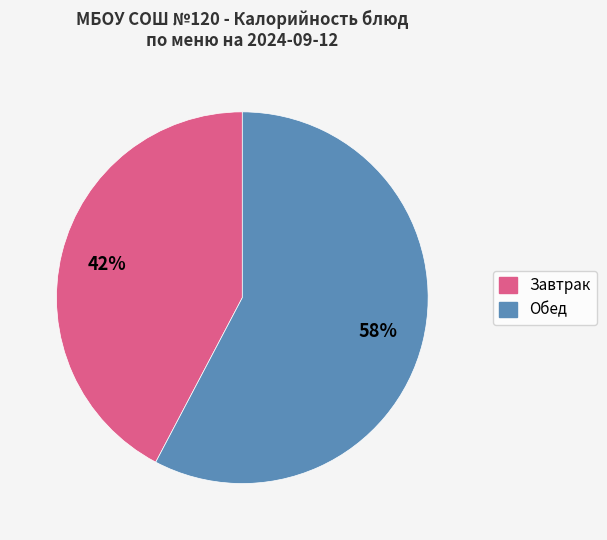

Is there a majority slice in this chart?

Yes